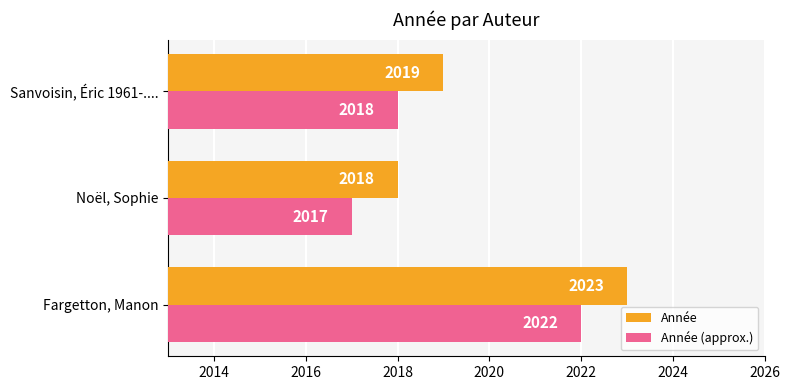

What is the difference between the Année (approx.) values at Sanvoisin, Éric 1961-.... and Fargetton, Manon?

4